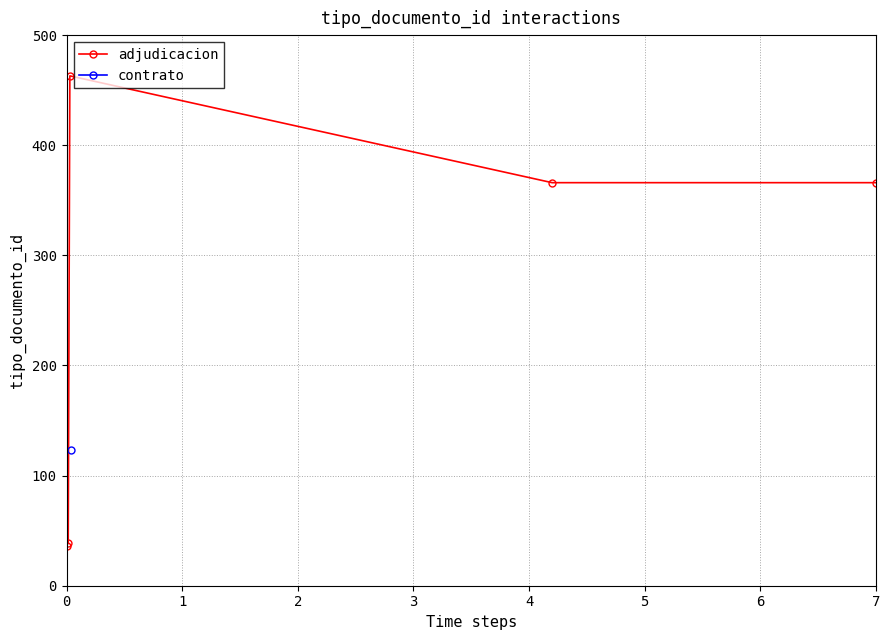

What is the smallest value displayed?

36